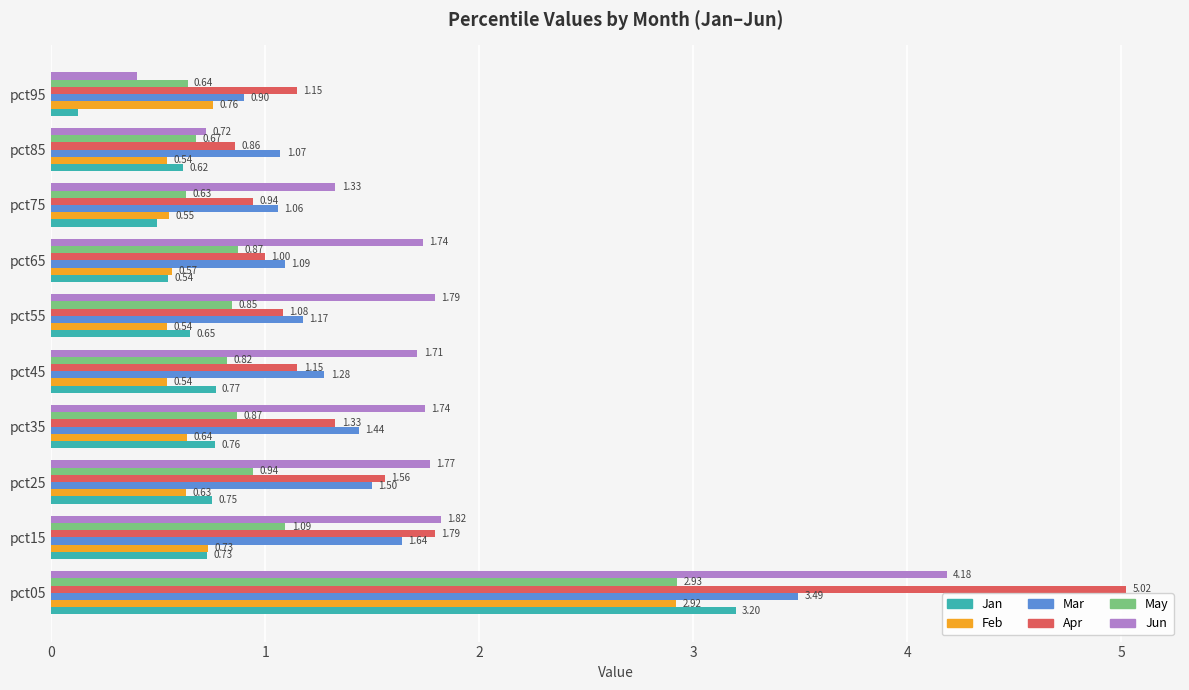

What is the sum of all May values?

10.3